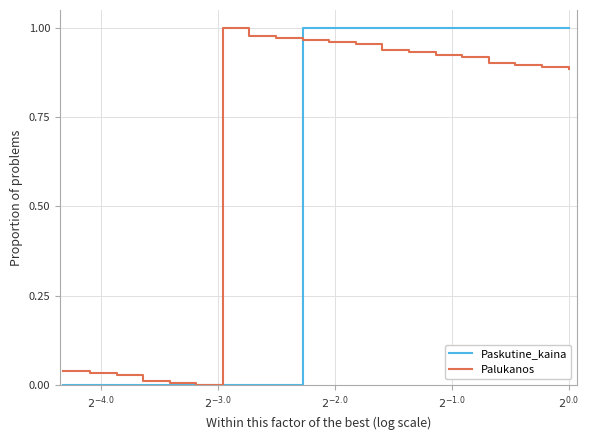

What are all the series names shown in the legend?

Paskutine_kaina, Palukanos